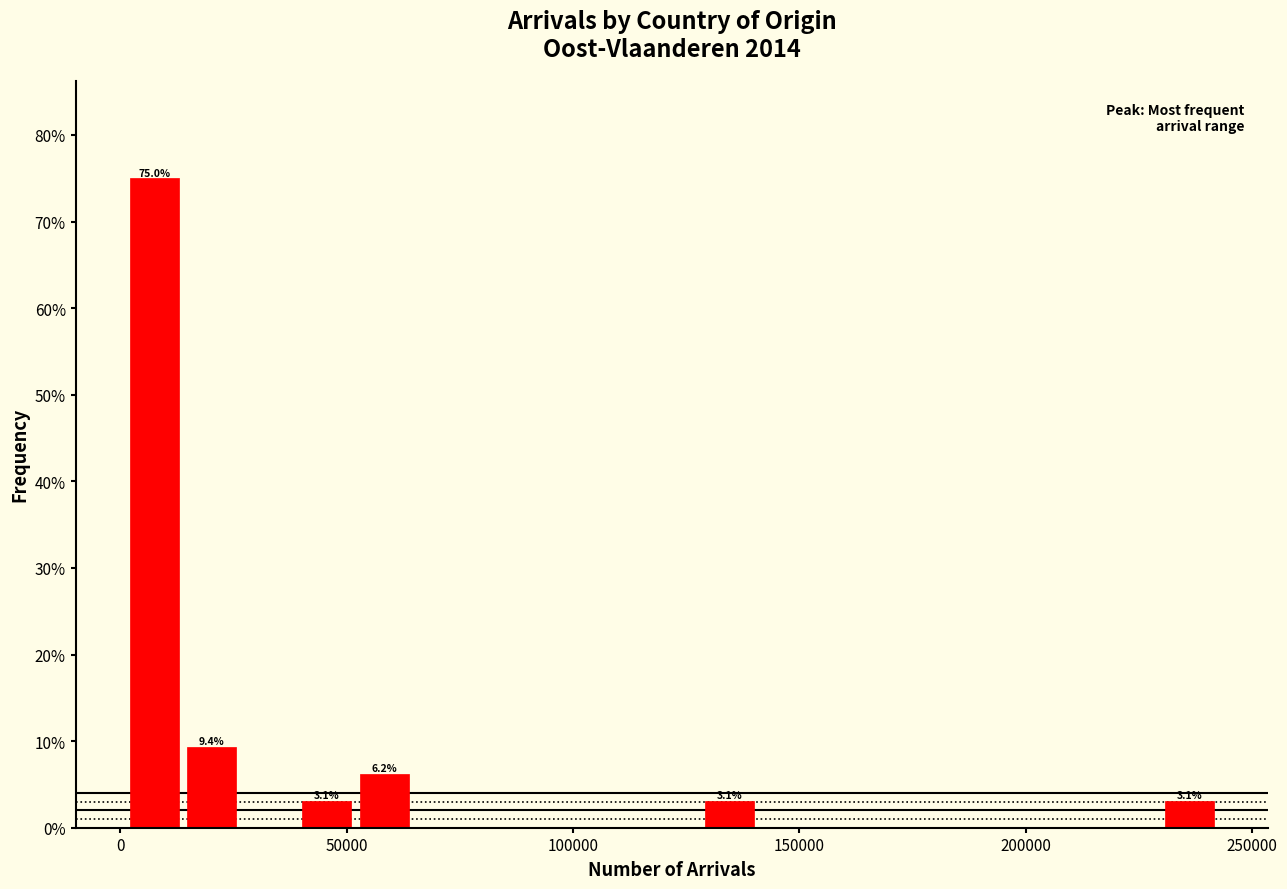

Around what value on the x-axis is the tallest bar? Give the approximate position of its centre, as read against the axis.

5000